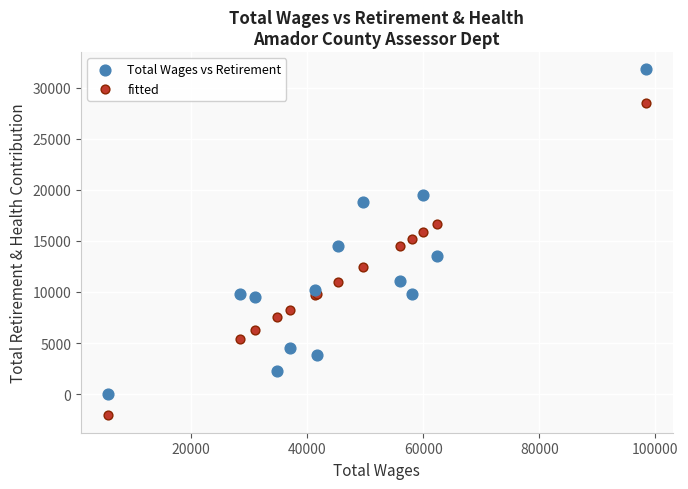

Which series reaches the maximum Y coordinate?

Total Wages vs Retirement